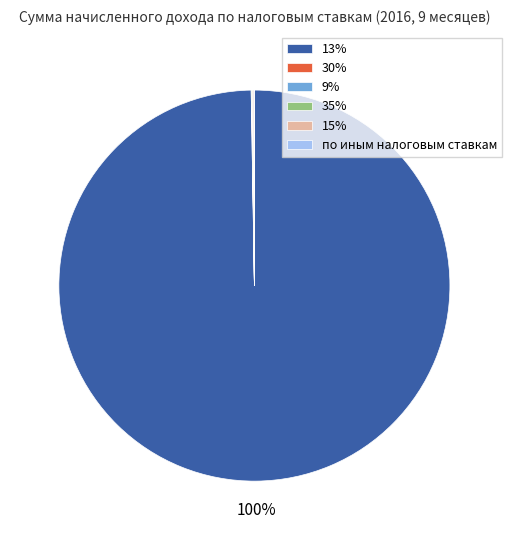

True or false: 13% accounts for 100% of the total.

True